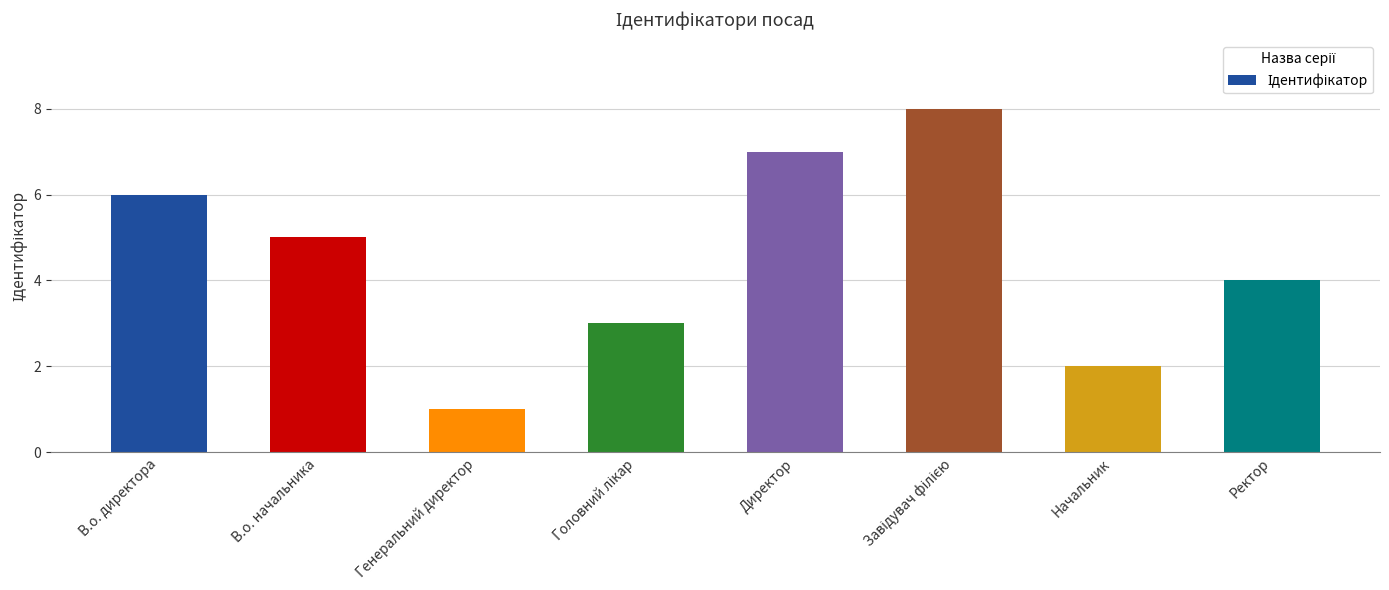

What is the value of the 7th bar from the left?

2